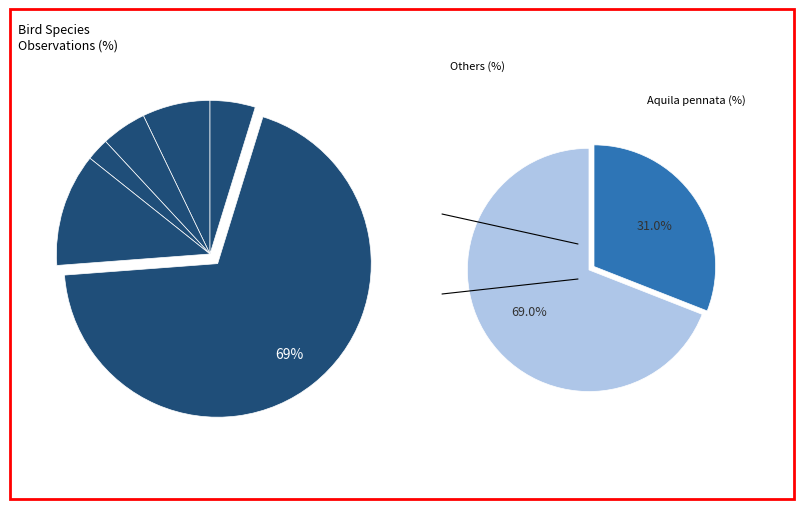

Is it true that Circaetus gallicus is 7% of the pie?

True